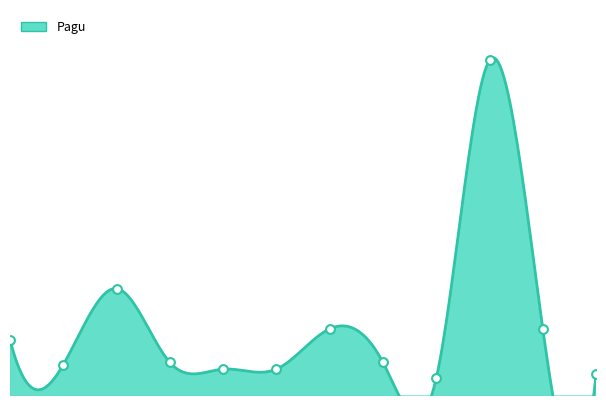

Between 2021-08-01 and 2021-04-01, which is larger?

2021-04-01